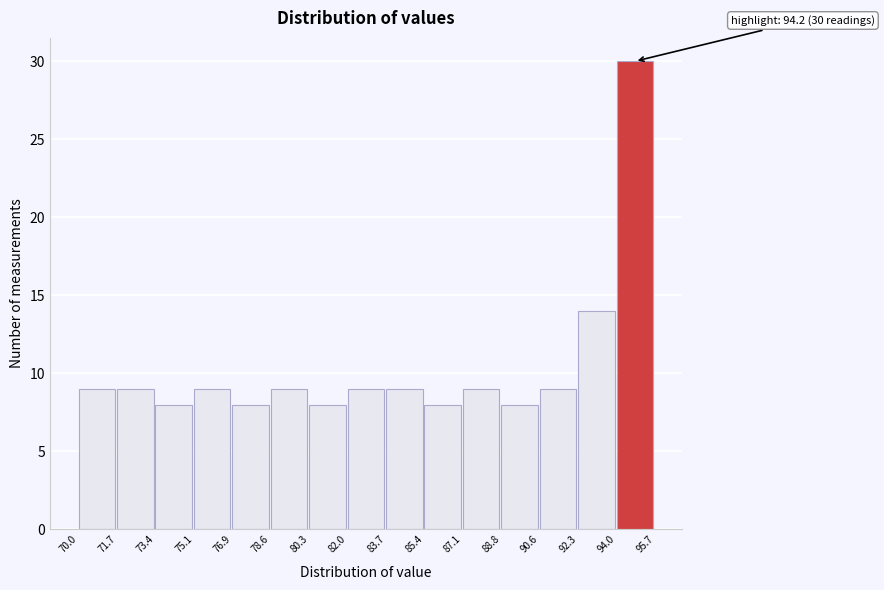

Which range on the x-axis has the tallest bar?

94.0 to 95.7